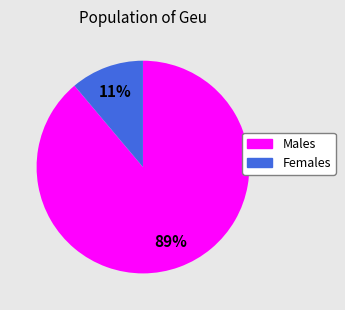

Rank the categories by value from lowest to highest.

Females, Males